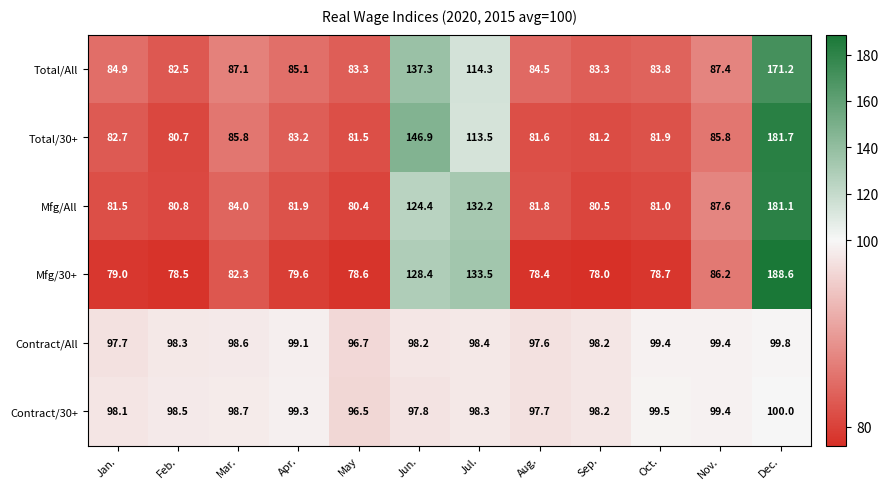

True or false: Total/All has a value of 83.3 at Sep..

True